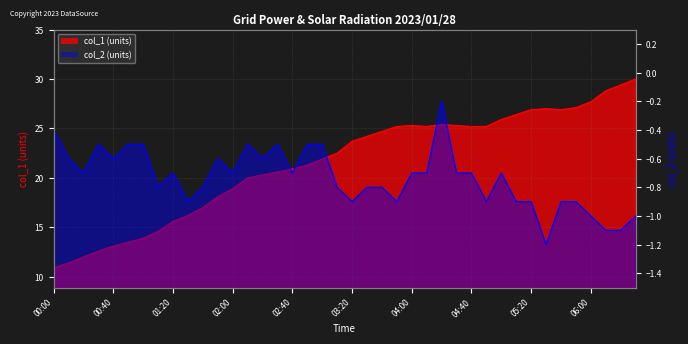

Is it true that col_1 equals 32.5 at 01:50?

False